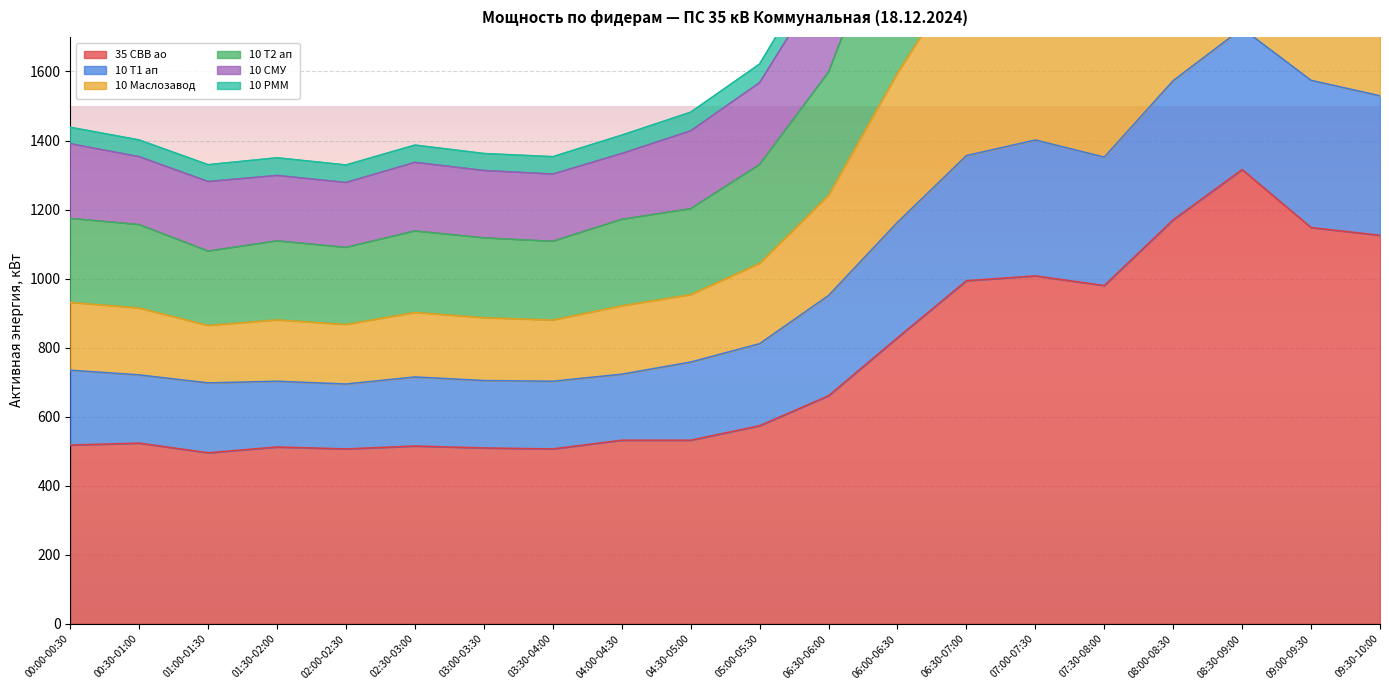

True or false: 10 Маслозавод and 10 Т1 ап cross at least once.

False